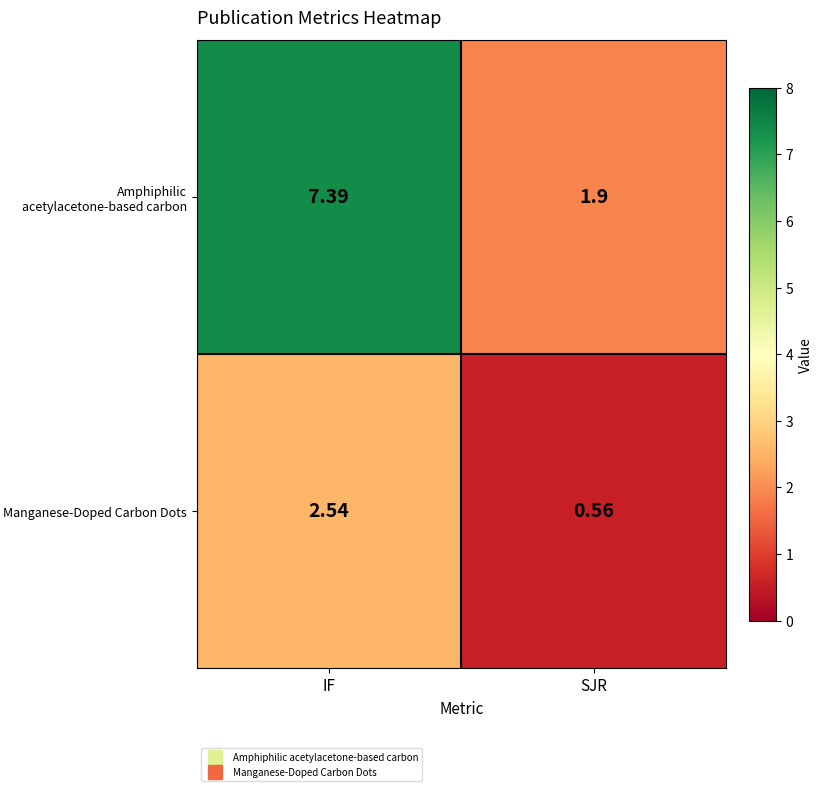

Which series has the largest range (max minus min)?

Amphiphilic acetylacetone-based carbon